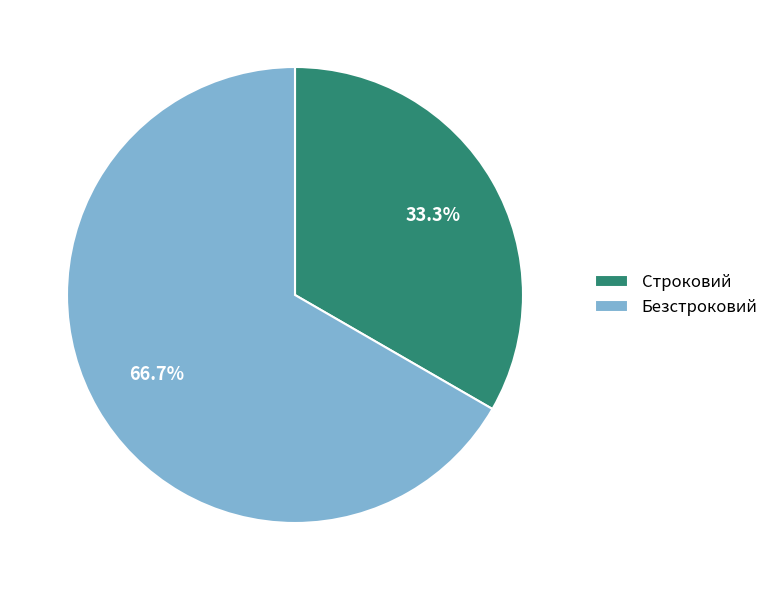

What percentage is the Безстроковий slice, to the nearest percent?

67%